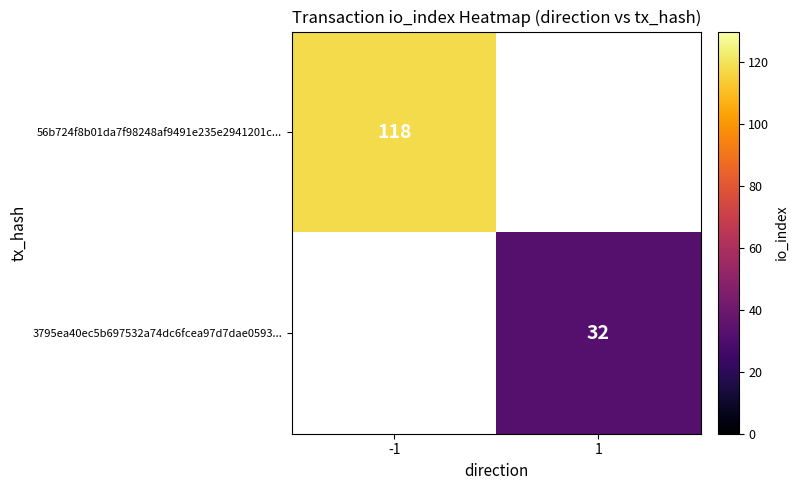

The value of 56b724f8b01da7f98248af9491e235e2941201c... at -1 is 60. True or false?

False